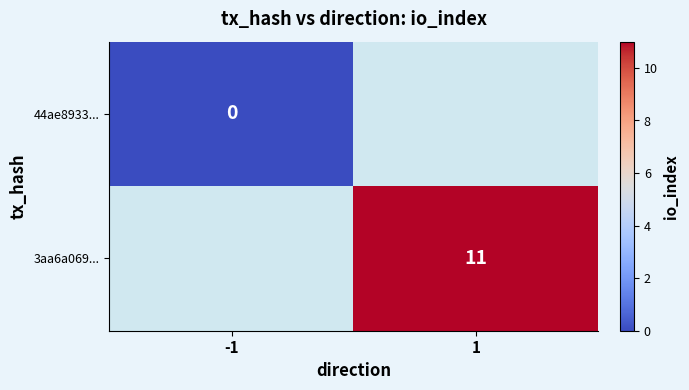

The value of 3aa6a069... at 1 is 17. True or false?

False